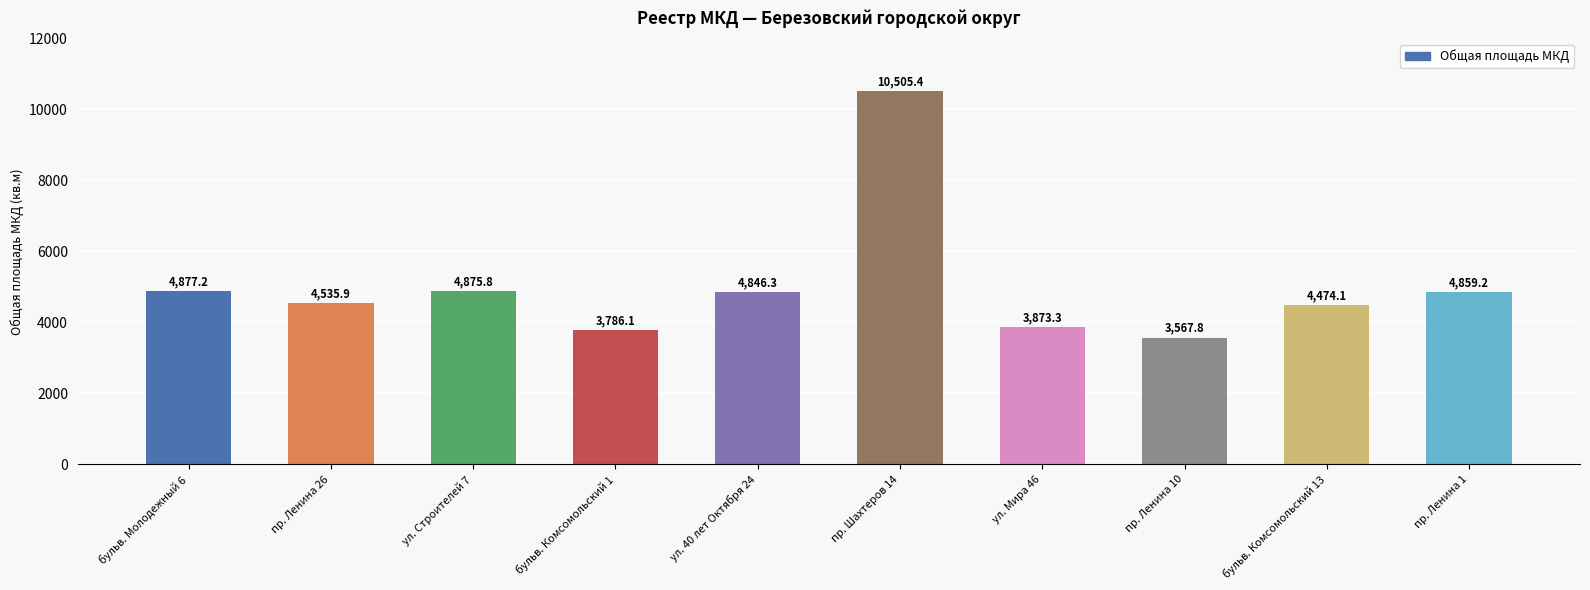

What is the maximum value shown in the chart?

10505.4